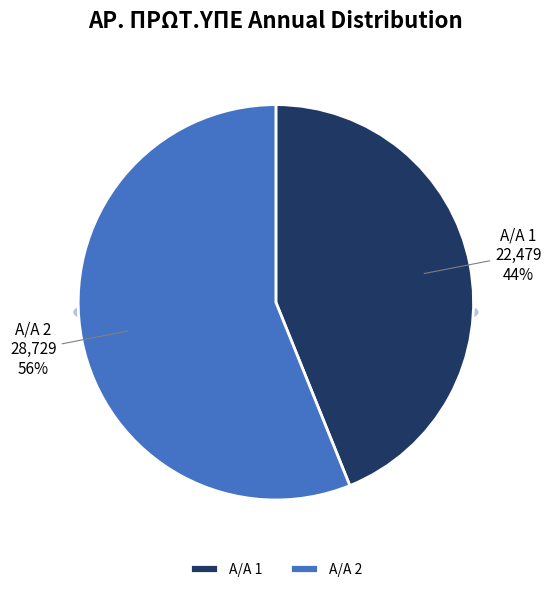

What is the largest slice in the pie chart?

2